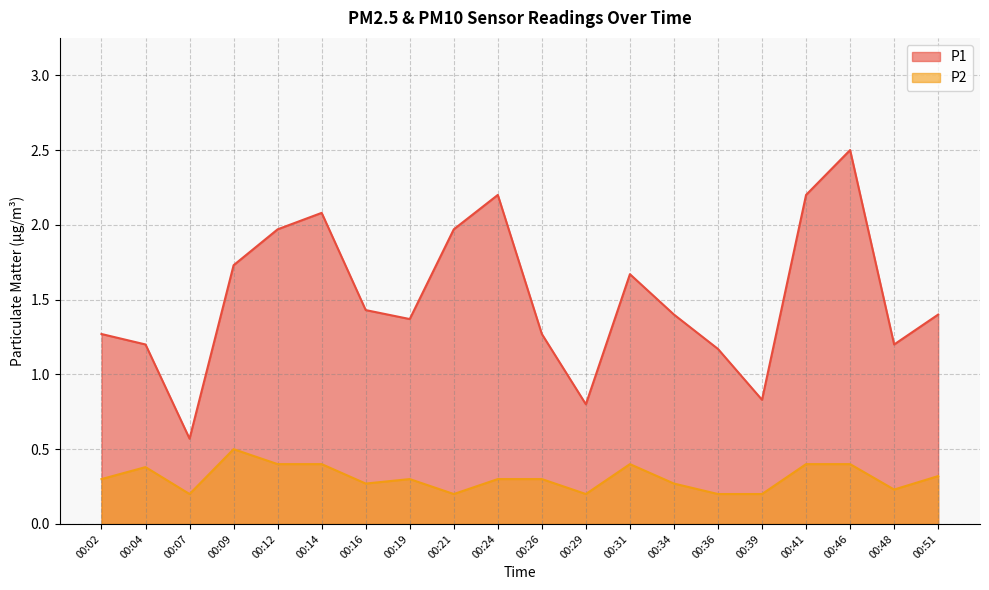

True or false: P1 and P2 cross at least once.

False